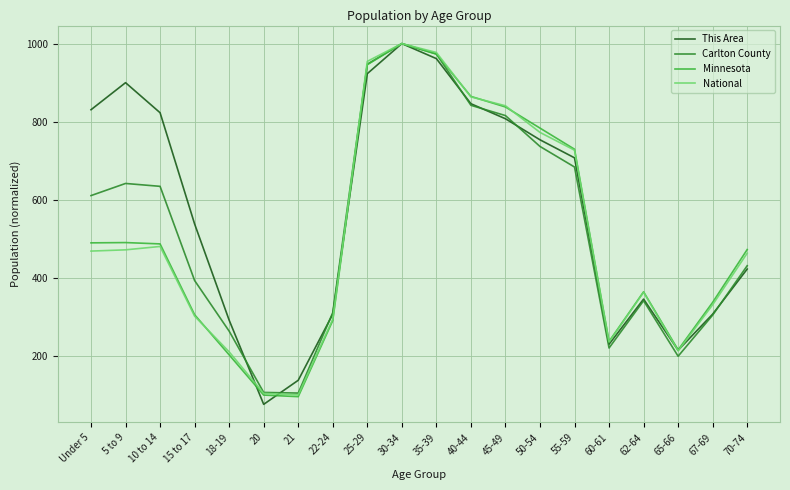

True or false: National has a value of 616.4 at 62-64.

False